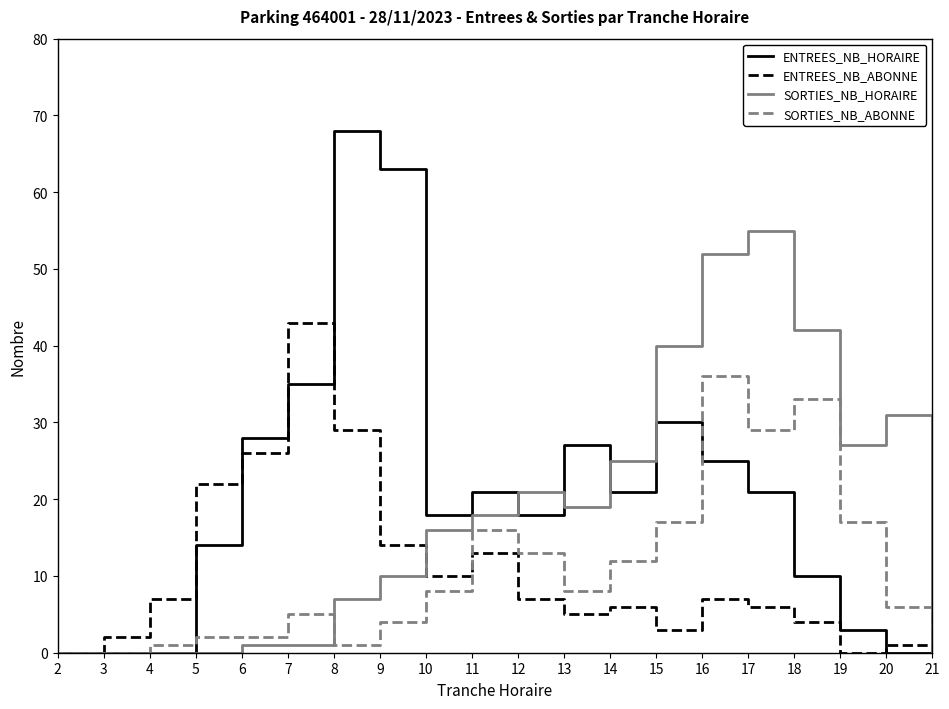

At which category is the sum across all series the highest?

16